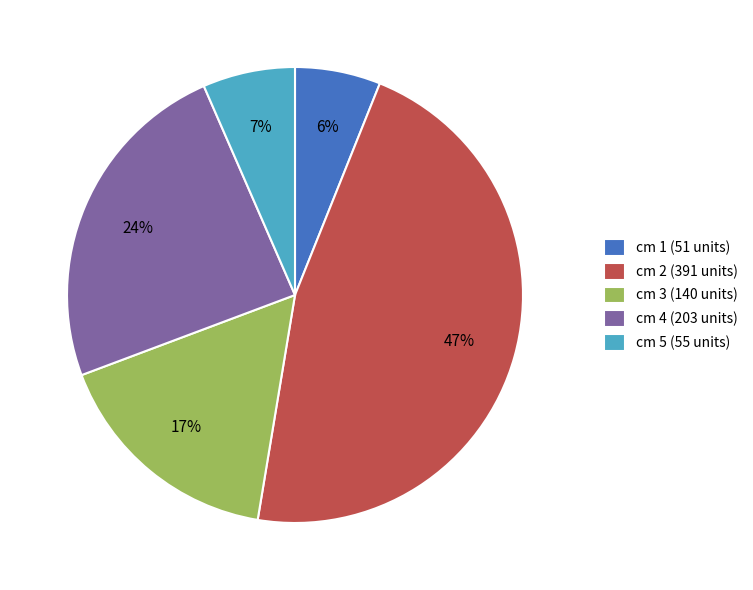

Is it true that cm 3 is 17% of the pie?

True